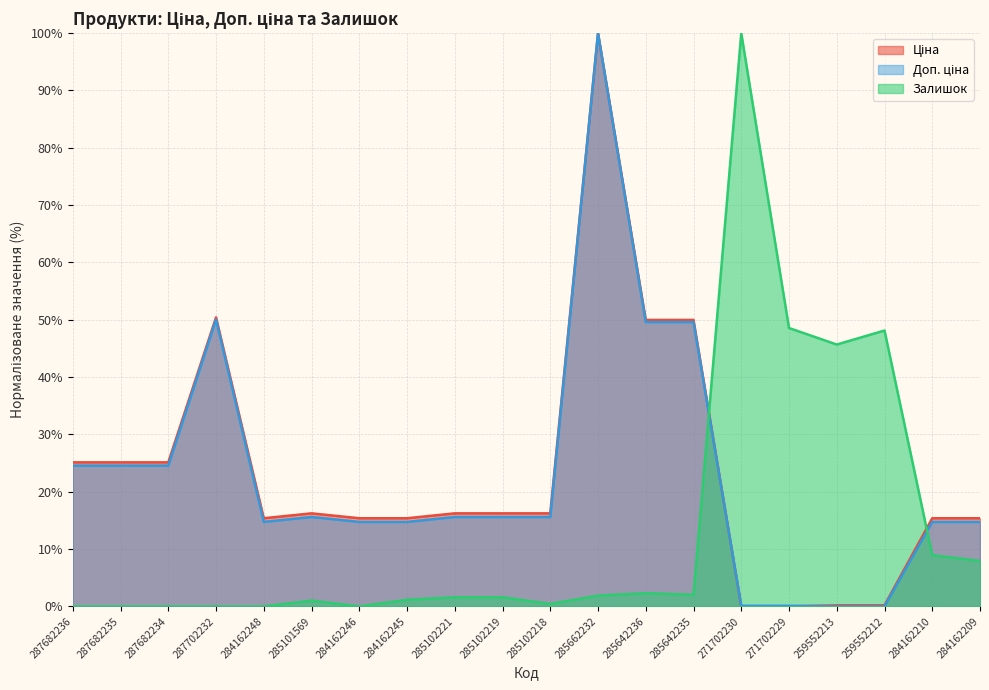

Read the Ціна value at 284162246.

15.4